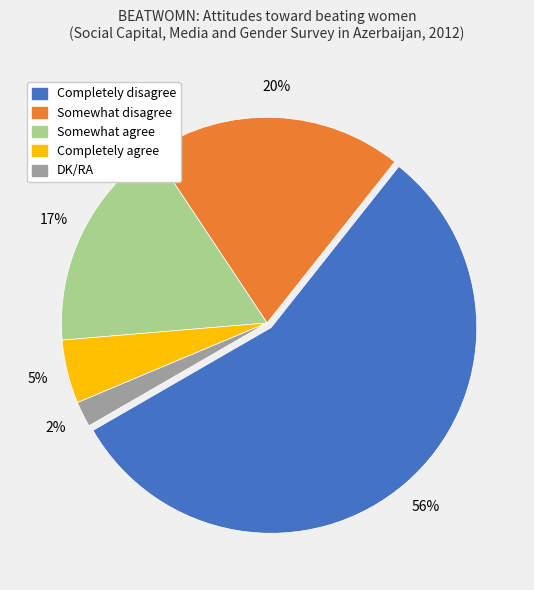

How many slices are in this pie chart?

5